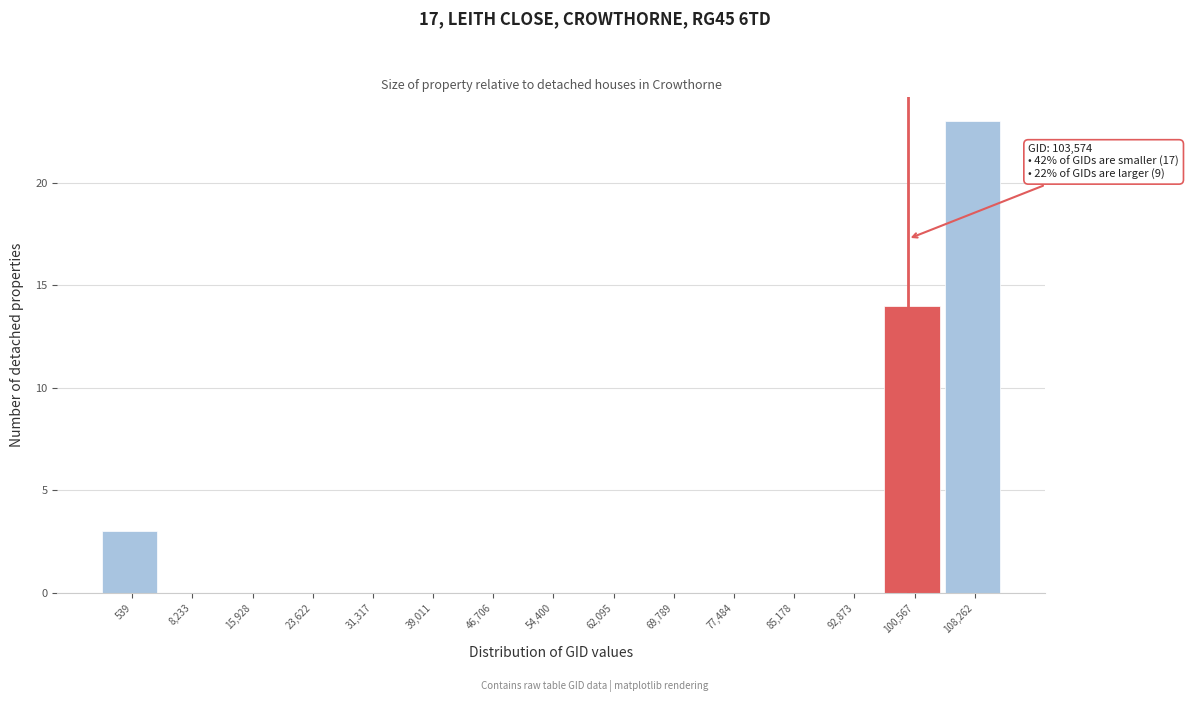

Reading left to right, list all the values displayed in this chart.

539=3	8,233=0	15,928=0	23,622=0	31,317=0	39,011=0	46,706=0	54,400=0	62,095=0	69,789=0	77,484=0	85,178=0	92,873=0	100,567=14	108,262=23